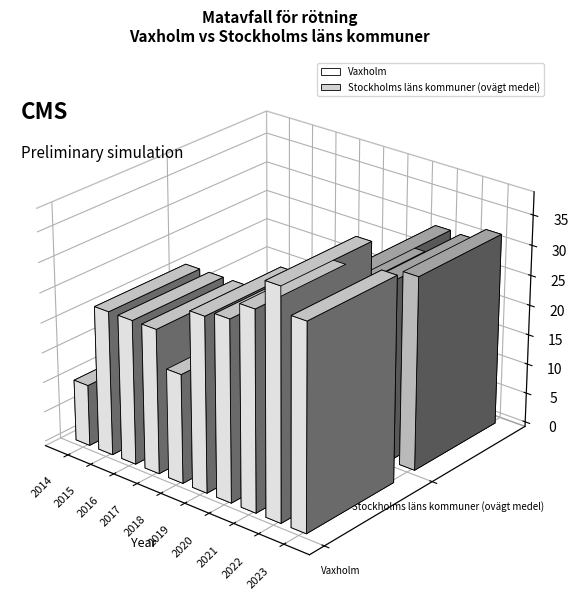

How many bars are there in total?

20